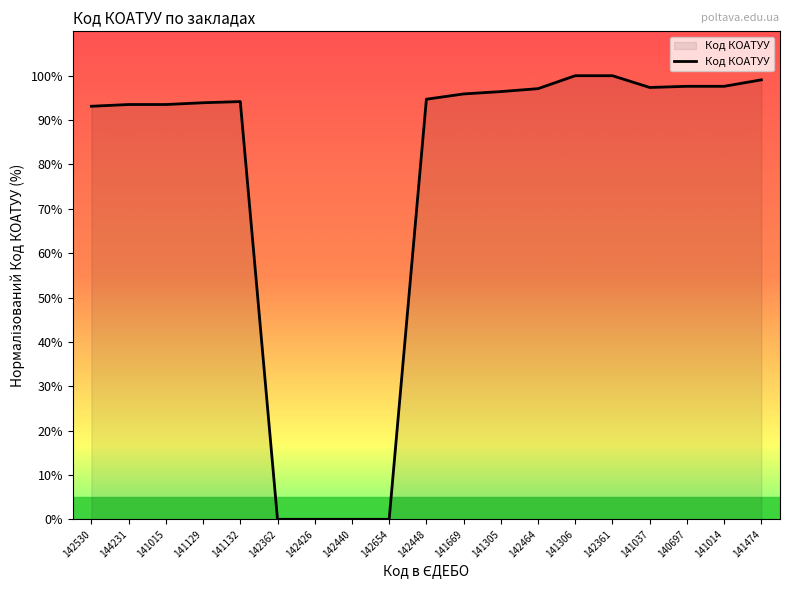

What is the difference between the maximum and minimum values?

100.0